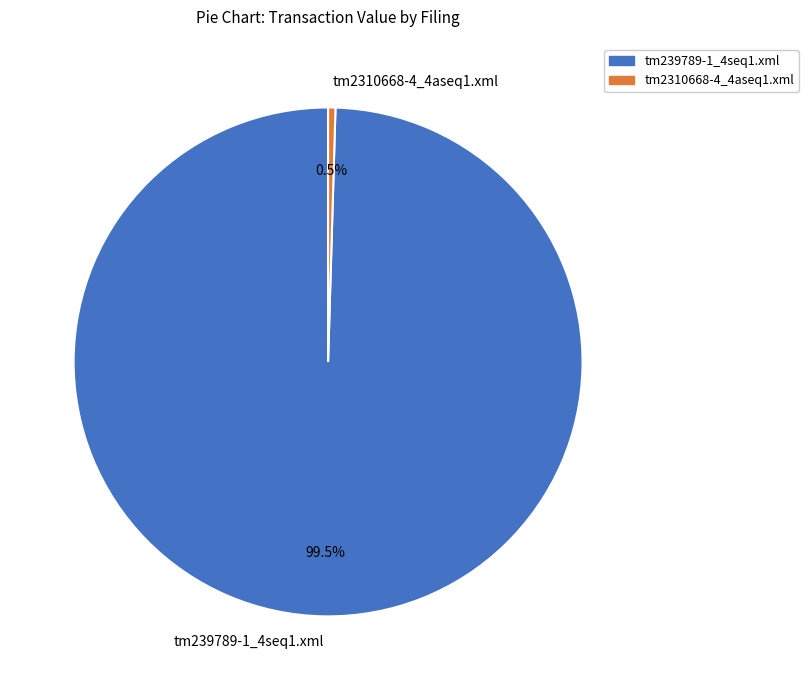

True or false: tm2310668-4_4aseq1.xml accounts for 14% of the total.

False